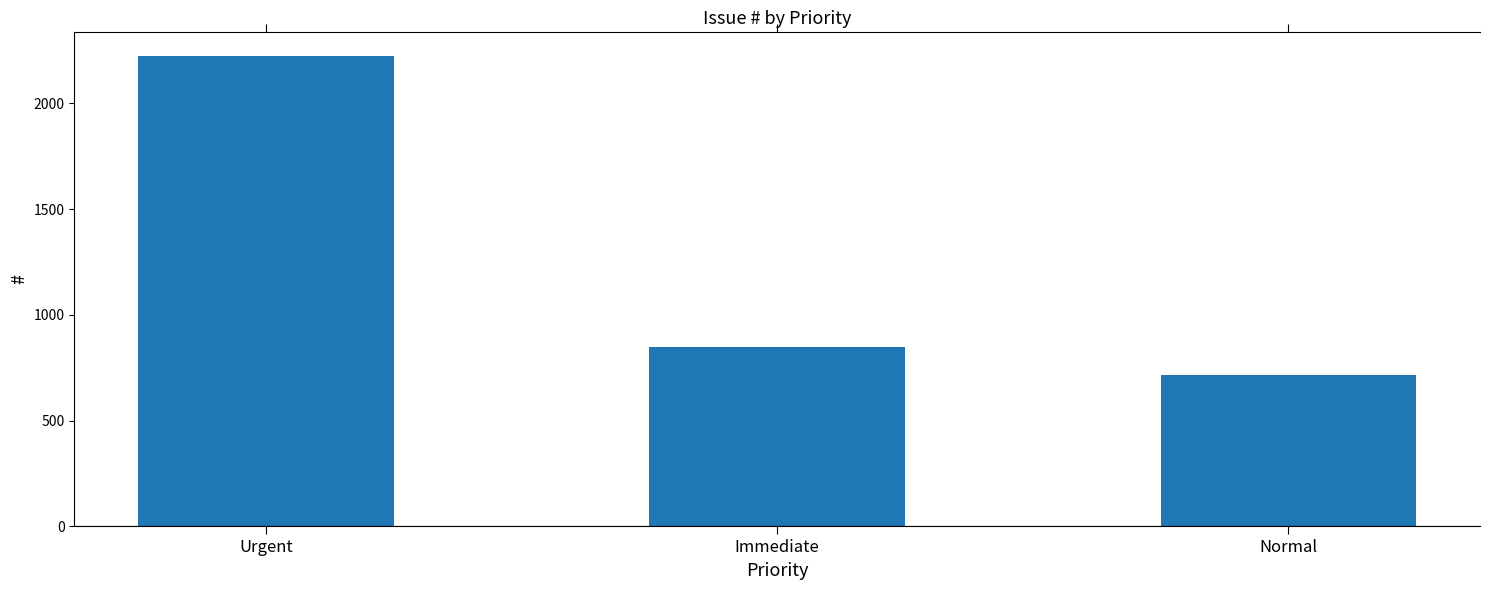

What is the difference between the values at Normal and Urgent?

1511